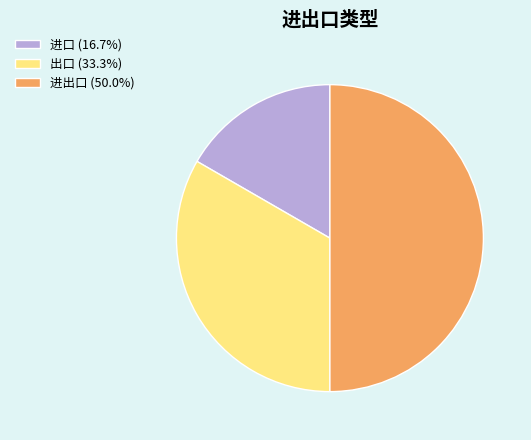

The 出口 slice represents 47% of the pie. True or false?

False